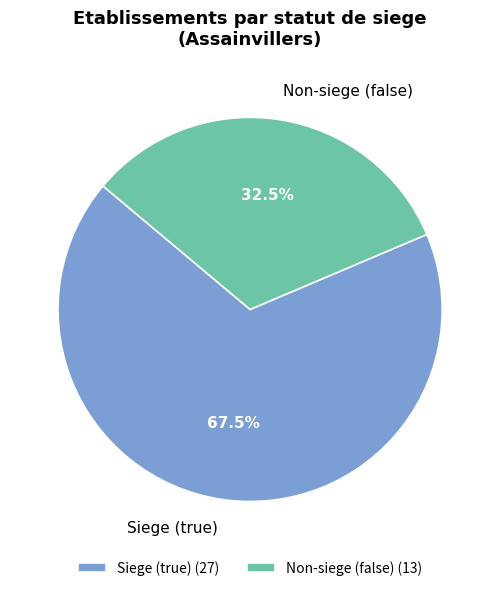

Between Siege (true) and Non-siege (false), which is larger?

Siege (true)